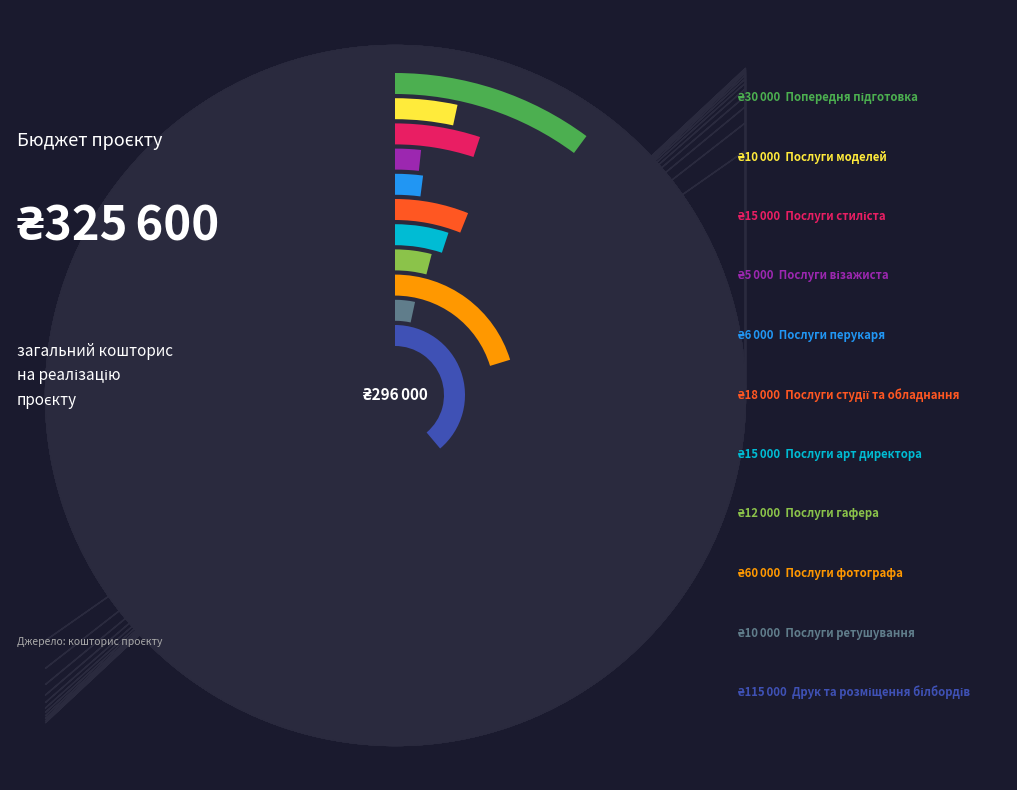

To the nearest percent, what is the difference between the Попередня підготовка and Послуги студії та обладнання slice percentages?

4%